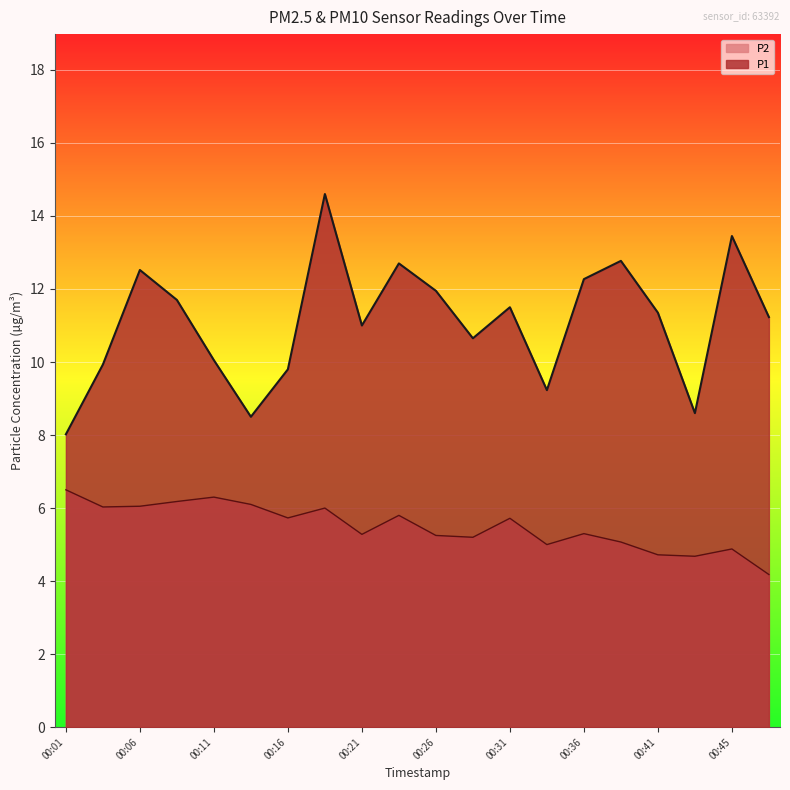

What is the greatest value displayed?

14.6